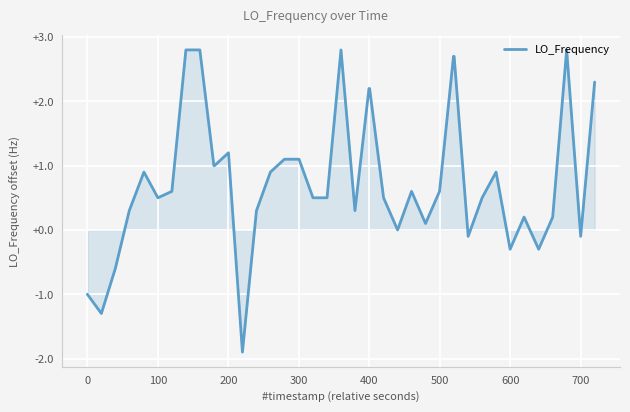

What is the minimum value shown in the chart?

-1.9